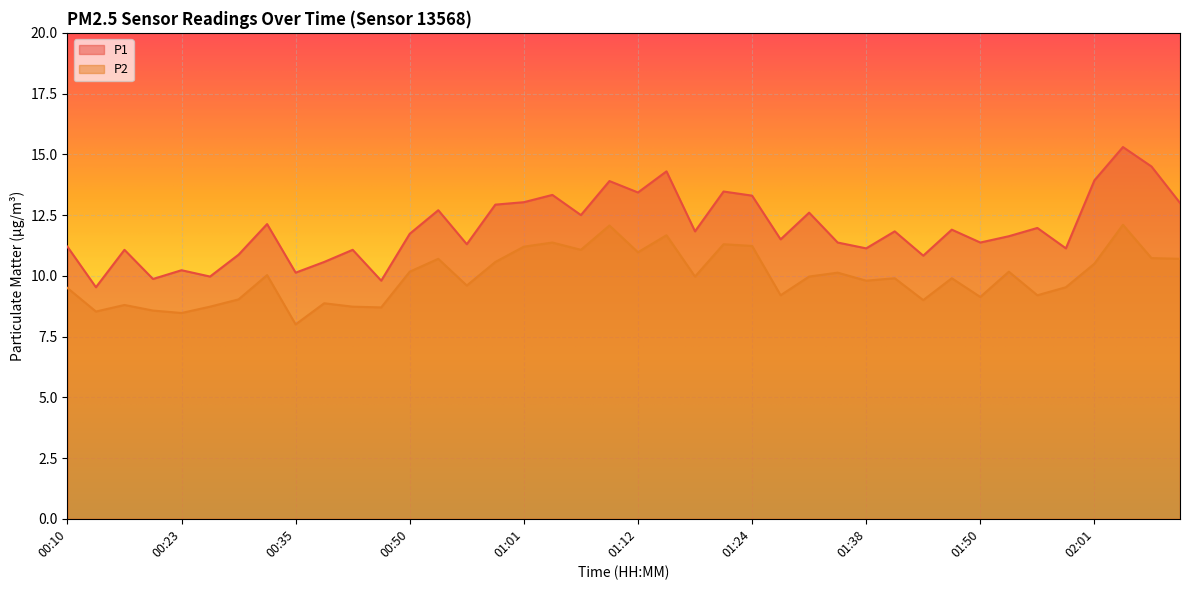

True or false: P2 and P1 intersect in this chart.

False